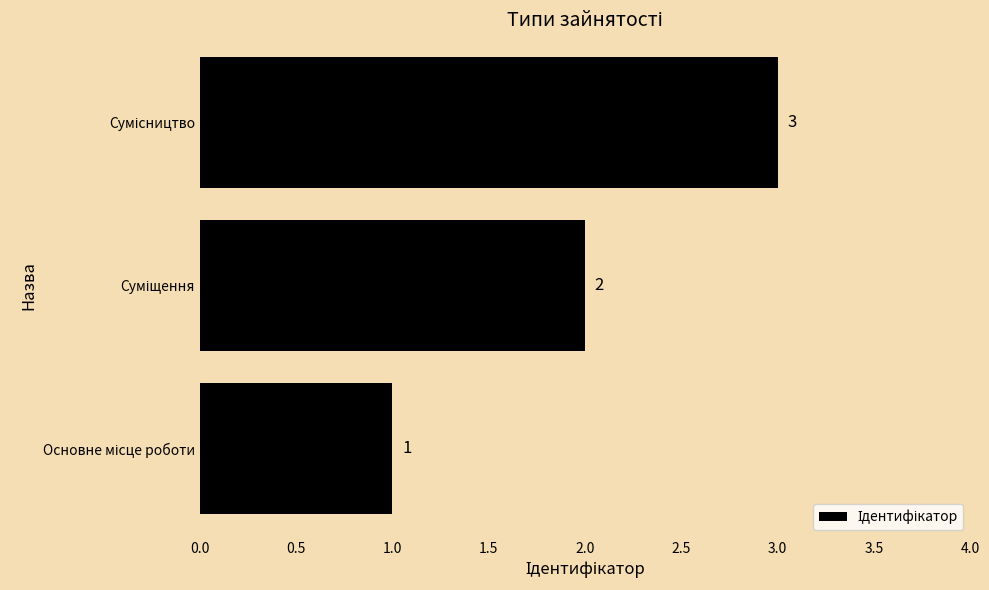

What is the sum of all values?

6